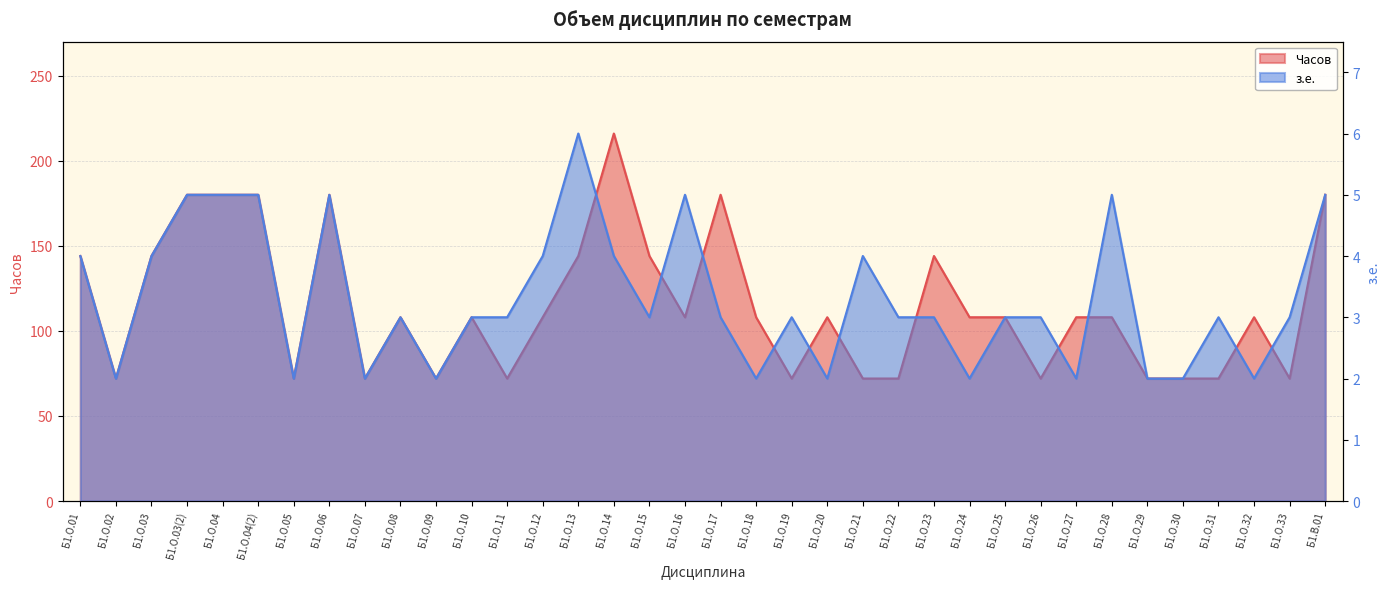

At which label is Часов closest to 144?

Б1.О.01